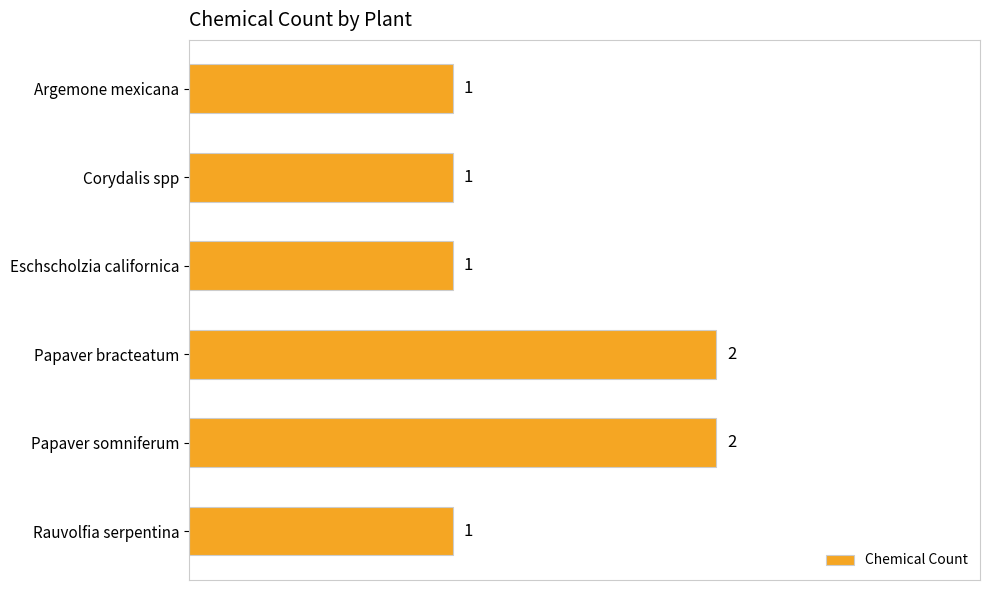

Reading top to bottom, list all the values displayed in this chart.

1	1	1	2	2	1